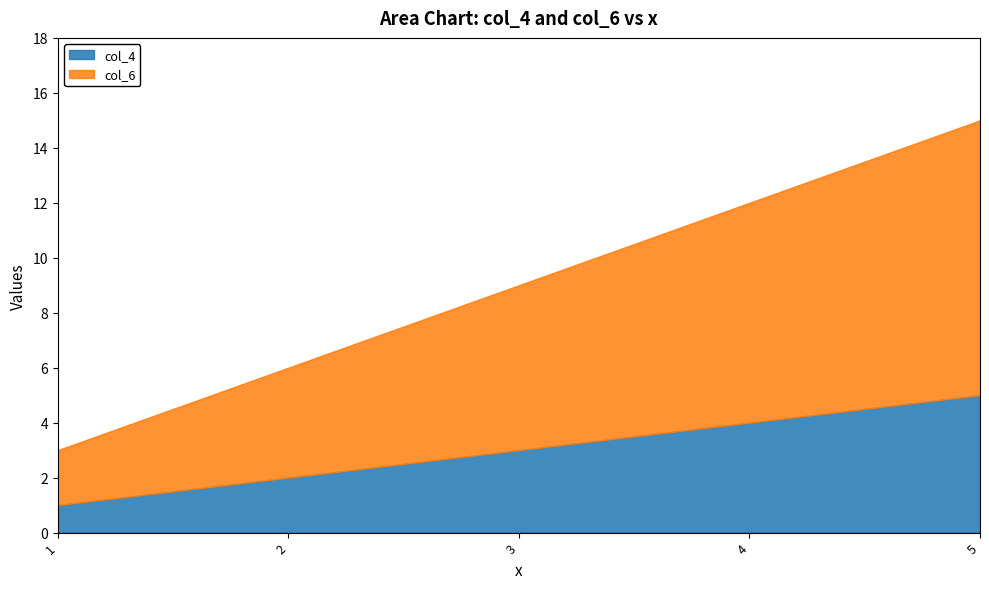

How many distinct data groups are displayed?

2